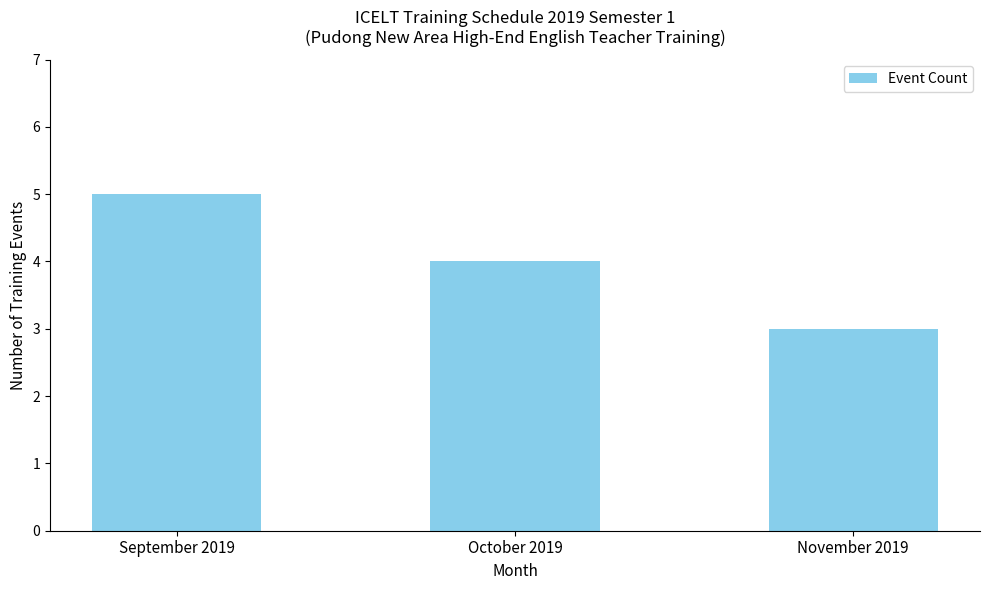

The chart shows a value of 4 at October 2019. True or false?

True